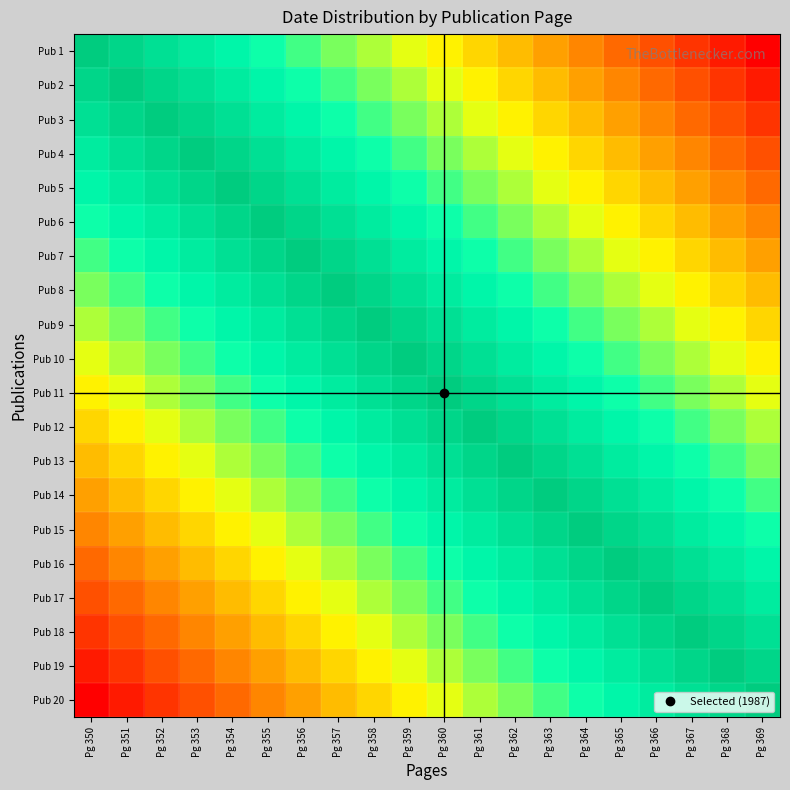

At Pg 364, list the series in order from smallest to largest.

Pub 1, Pub 2, Pub 3, Pub 4, Pub 5, Pub 6, Pub 7, Pub 8, Pub 9, Pub 10, Pub 20, Pub 11, Pub 19, Pub 12, Pub 18, Pub 13, Pub 17, Pub 14, Pub 16, Pub 15